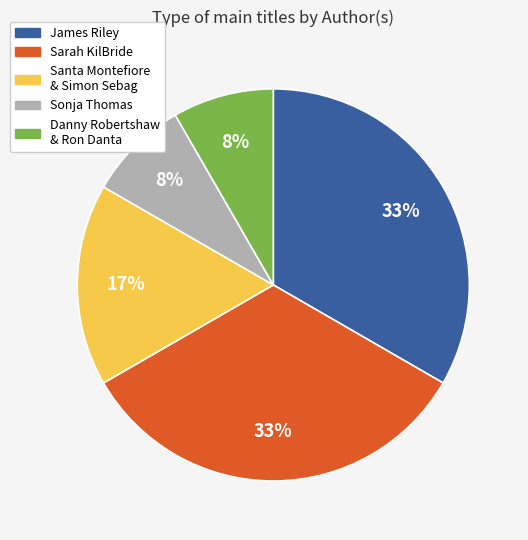

Between Danny Robertshaw & Ron Danta and James Riley, which is larger?

James Riley